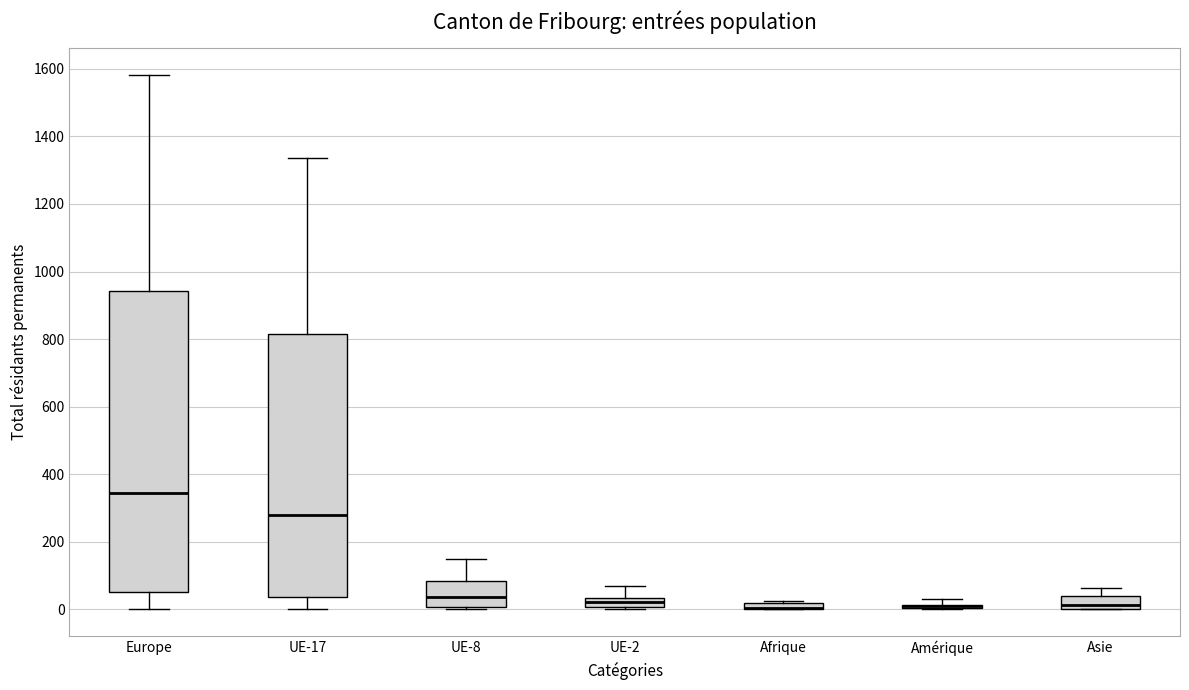

Comparing the boxes themselves (not the whiskers), which one is the tallest?

Europe